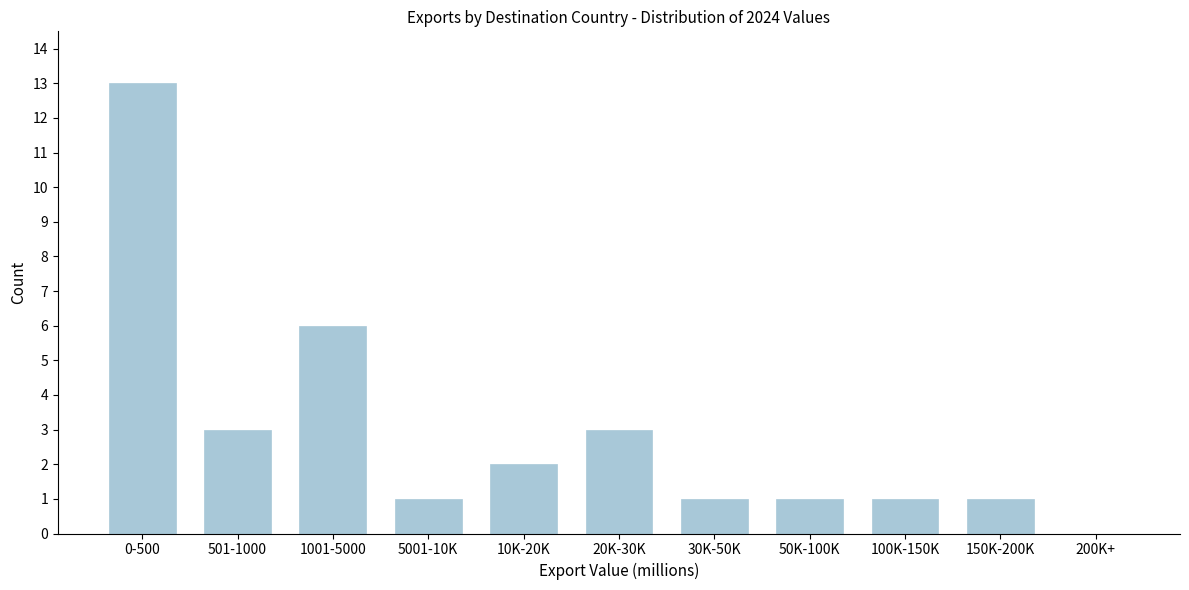

Reading right to left, transcribe all the data shown in this chart.

200K+=0	150K-200K=1	100K-150K=1	50K-100K=1	30K-50K=1	20K-30K=3	10K-20K=2	5001-10K=1	1001-5000=6	501-1000=3	0-500=13